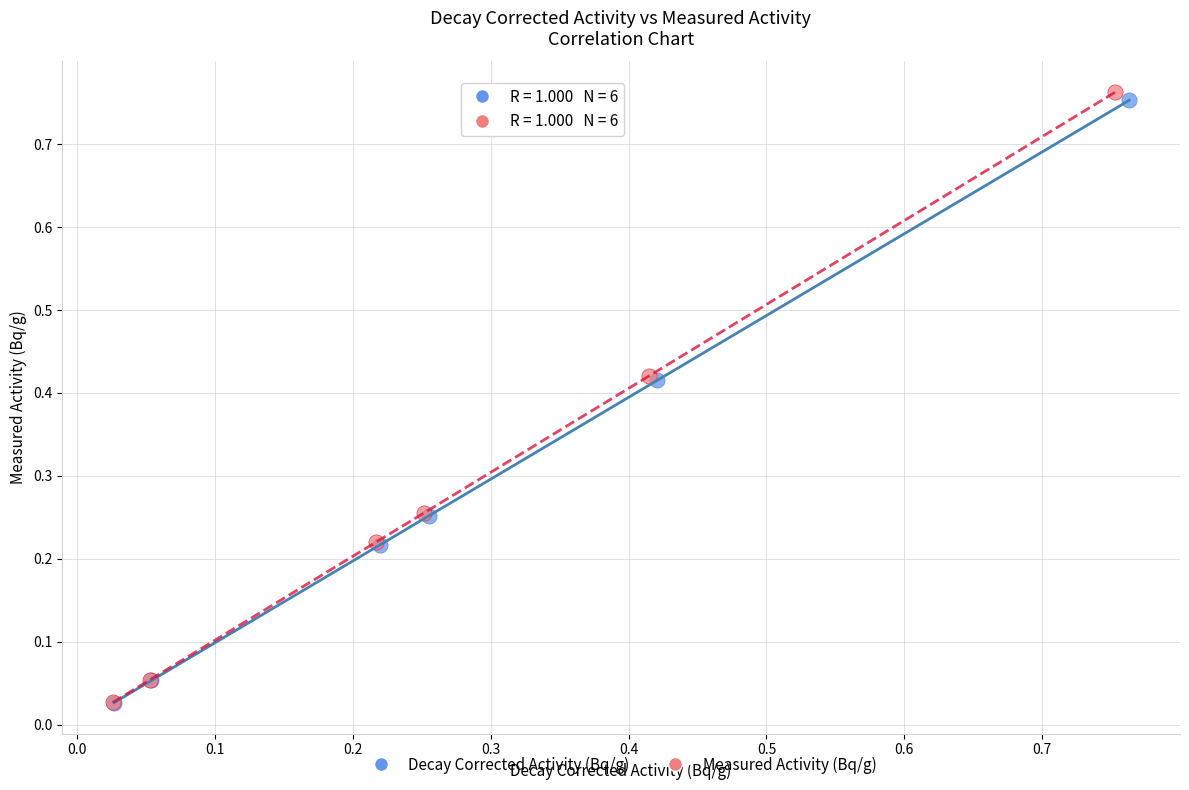

Which series has the widest spread of Y values?

Measured Activity (Bq/g)